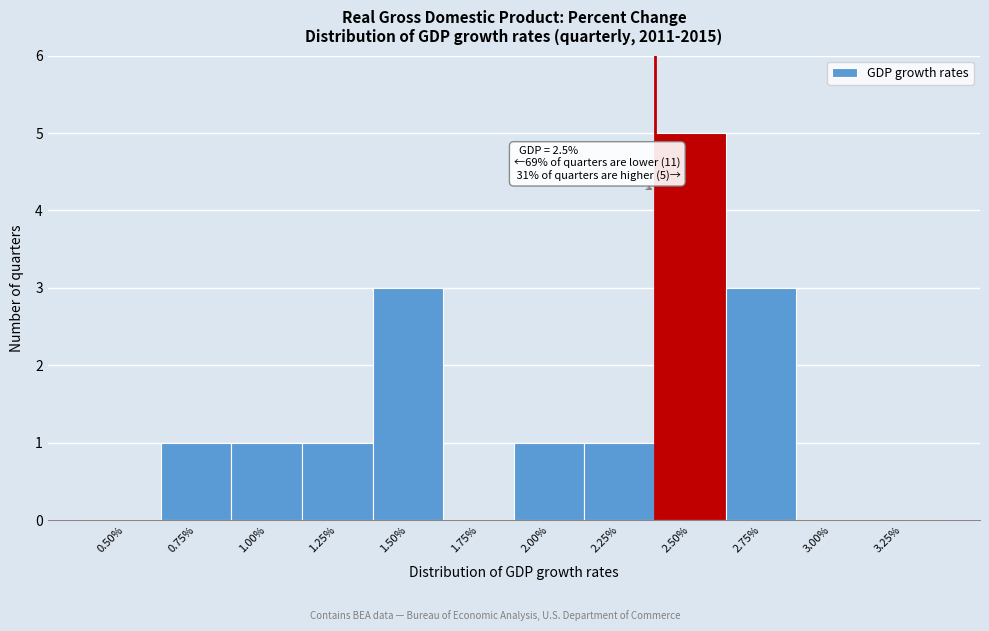

Reading left to right, transcribe all the data shown in this chart.

0.50%=0	0.75%=1	1.00%=1	1.25%=1	1.50%=3	1.75%=0	2.00%=1	2.25%=1	2.50%=5	2.75%=3	3.00%=0	3.25%=0